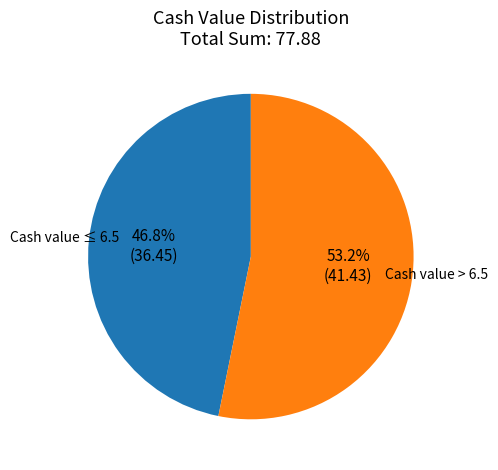

Is there any slice that represents more than half of the pie?

Yes